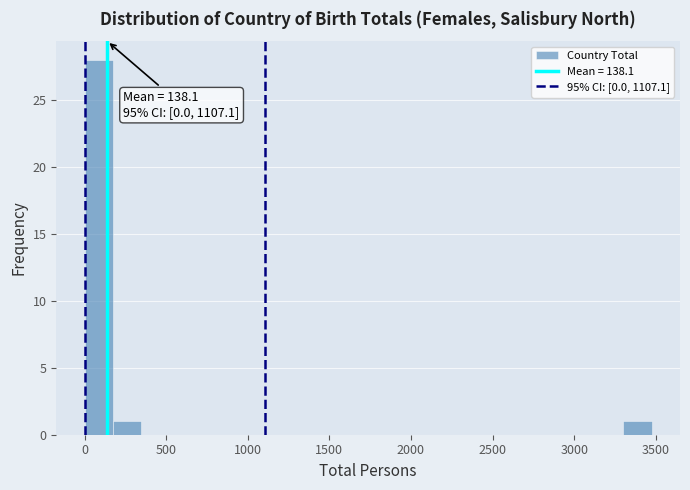

Read against the x-axis, roughly where is the centre of the tallest bar?

100